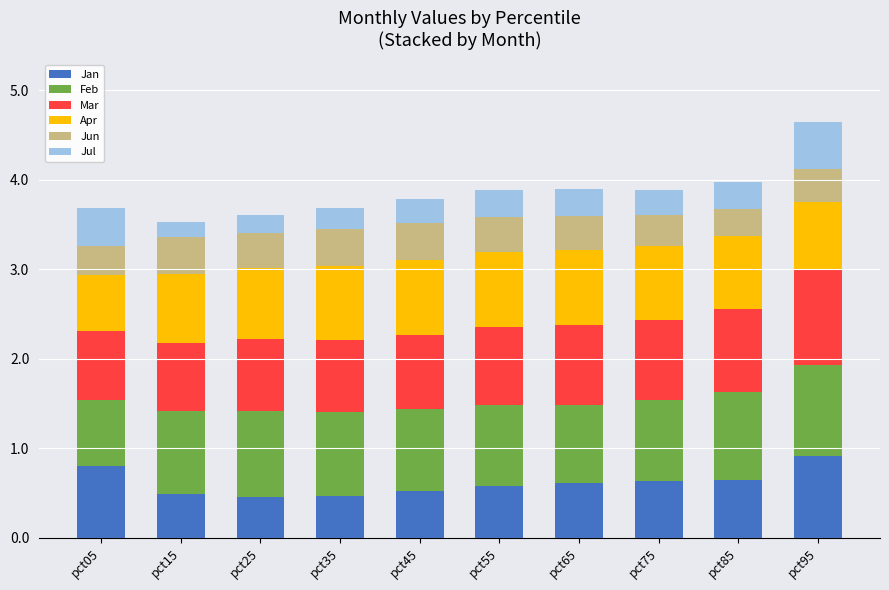

What is the difference between the second highest and minimum values in the Jan series?

0.3